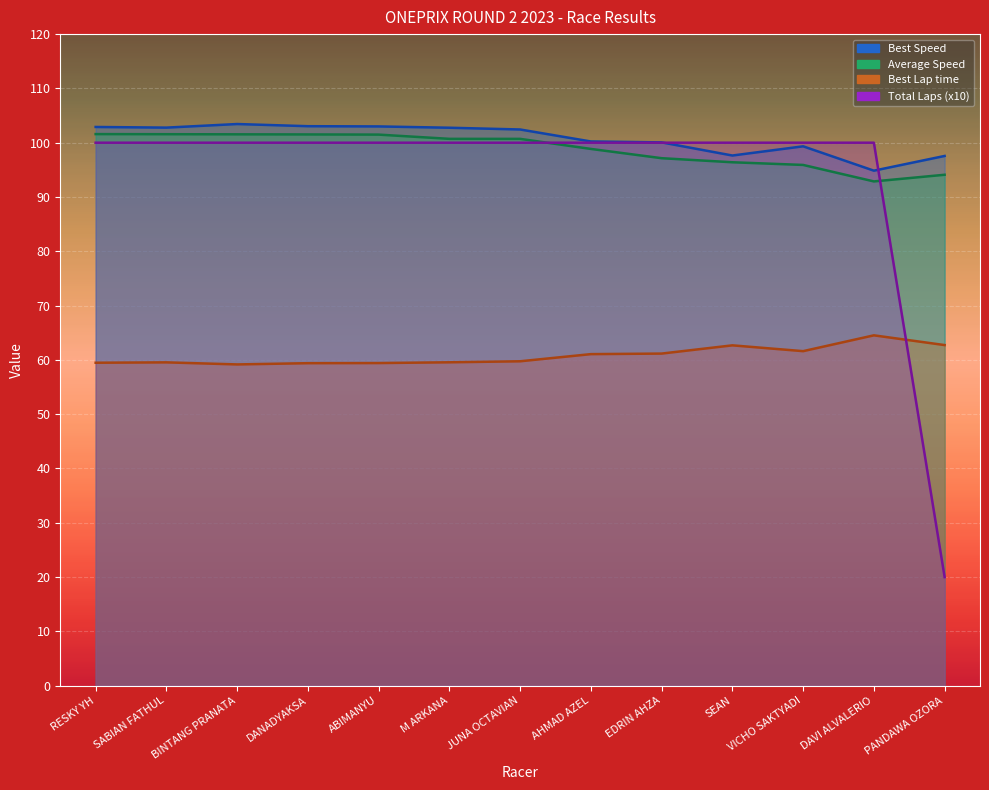

What is the total value across all series at AHMAD AZEL?

360.1